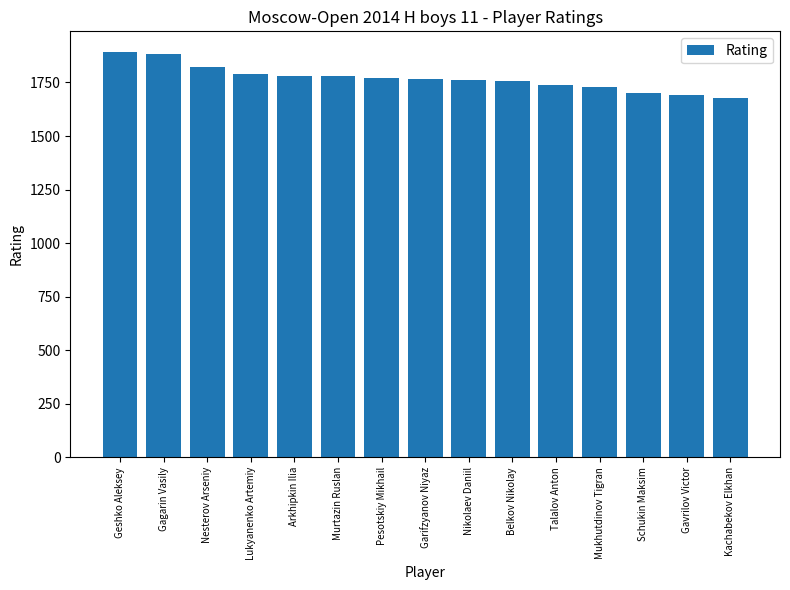

What is the ratio of the value at Kachabekov Elkhan to the value at Gagarin Vasily?

0.9